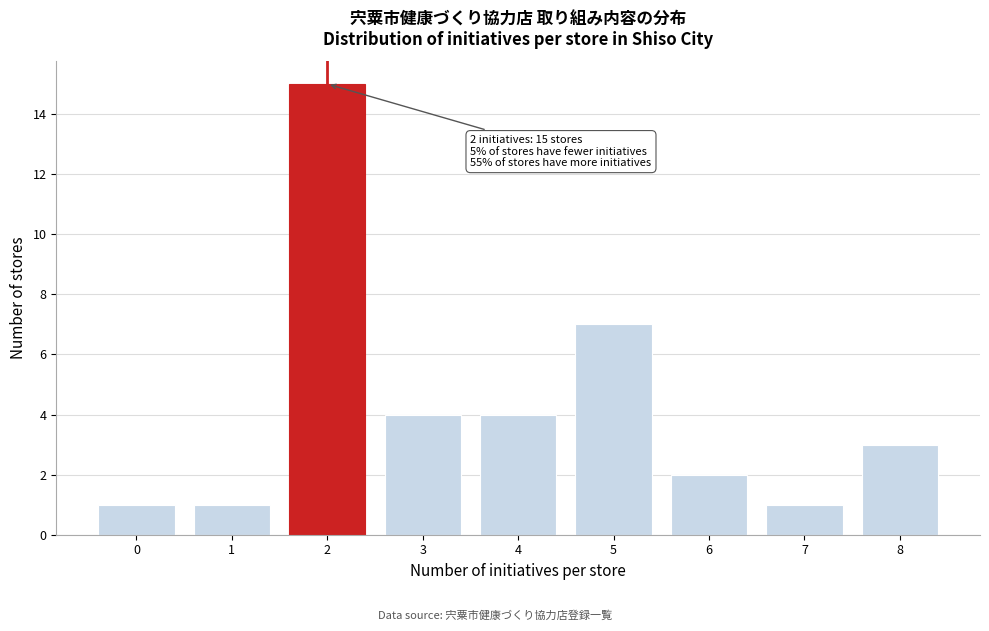

Reading left to right, what are all the values shown in this chart?

0=1	1=1	2=15	3=4	4=4	5=7	6=2	7=1	8=3